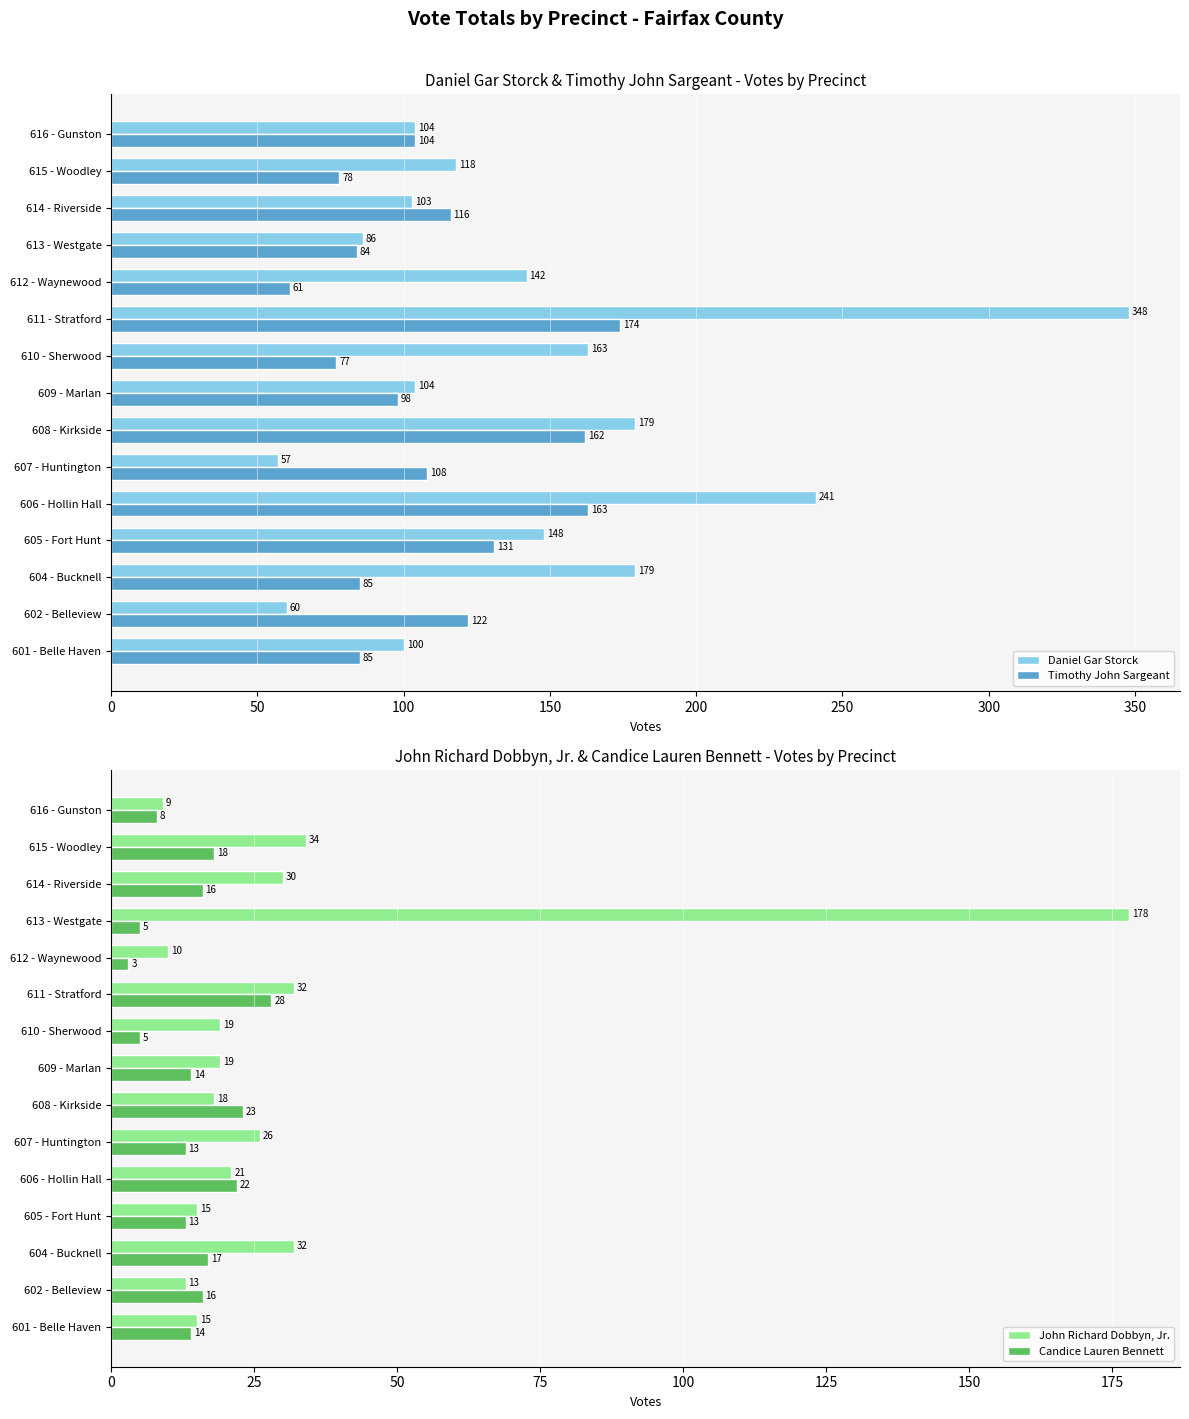

How many values in the Daniel Gar Storck series are below 118?

7